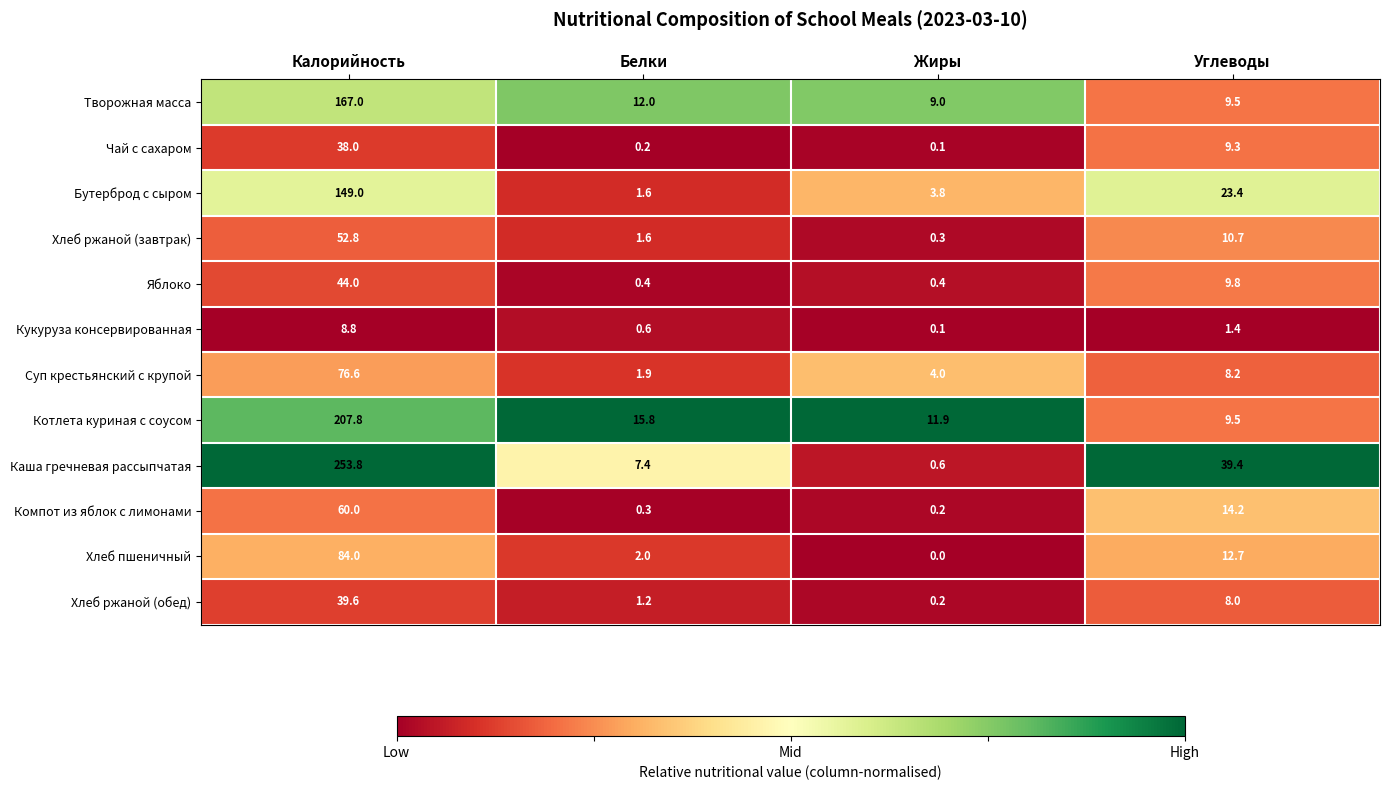

What is the greatest value displayed?

253.8